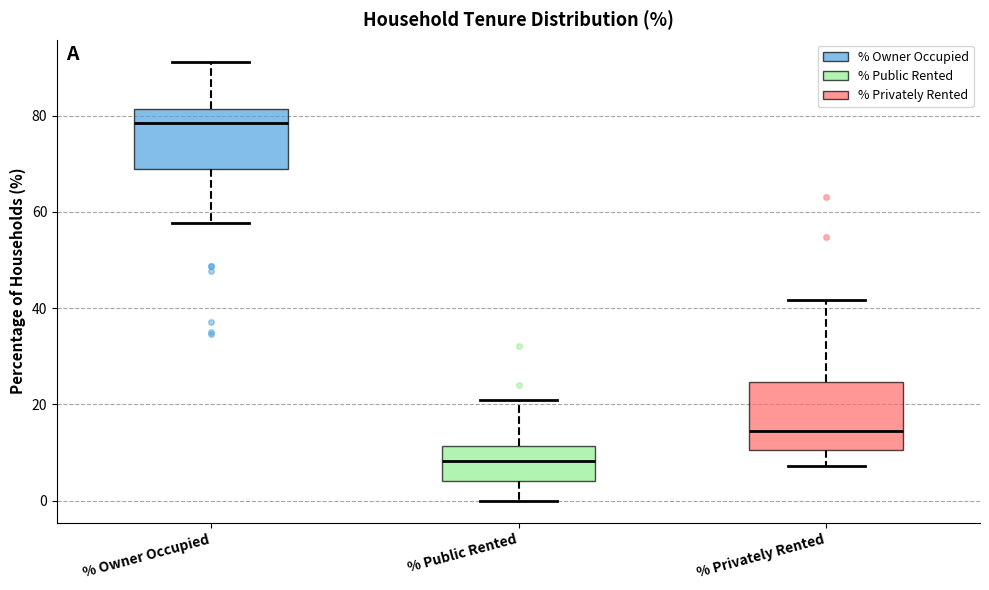

Which box has the highest median line?

% Owner Occupied